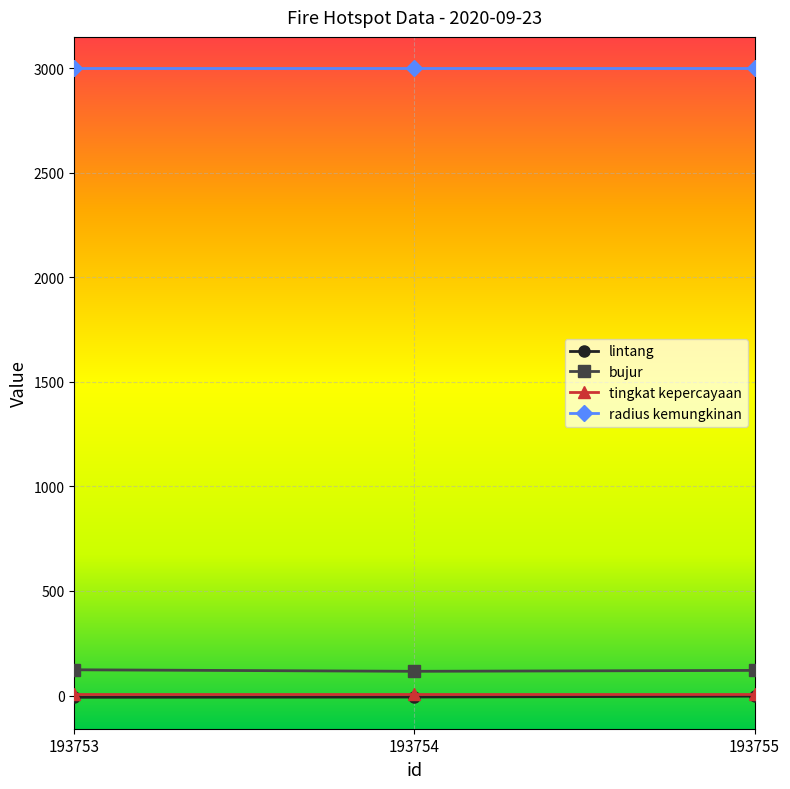

What is the highest value of the bujur series?

123.1